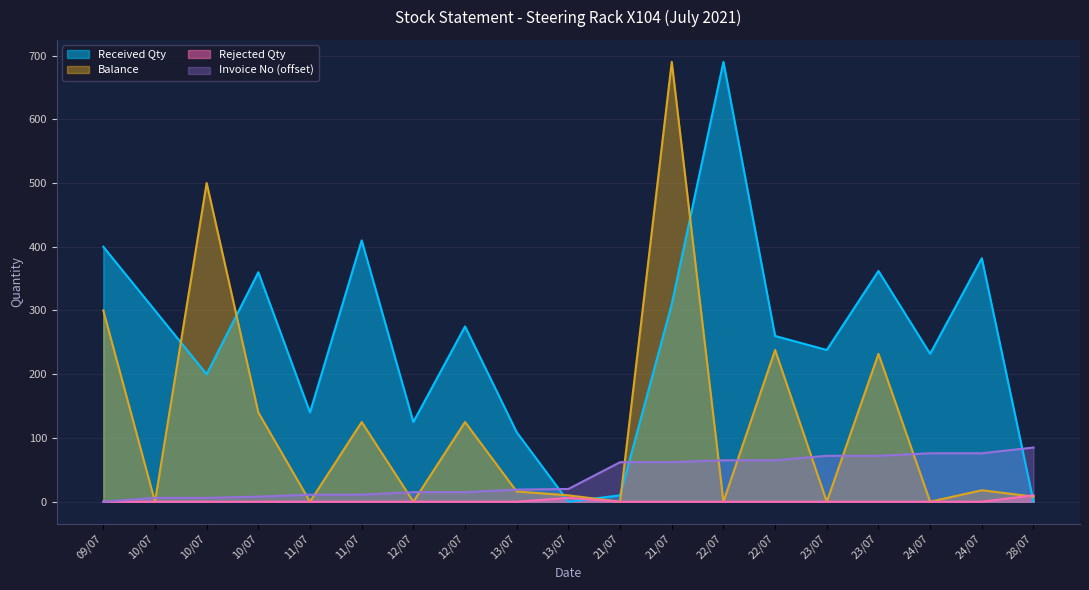

The Balance series shows 10 at 13/07. True or false?

True